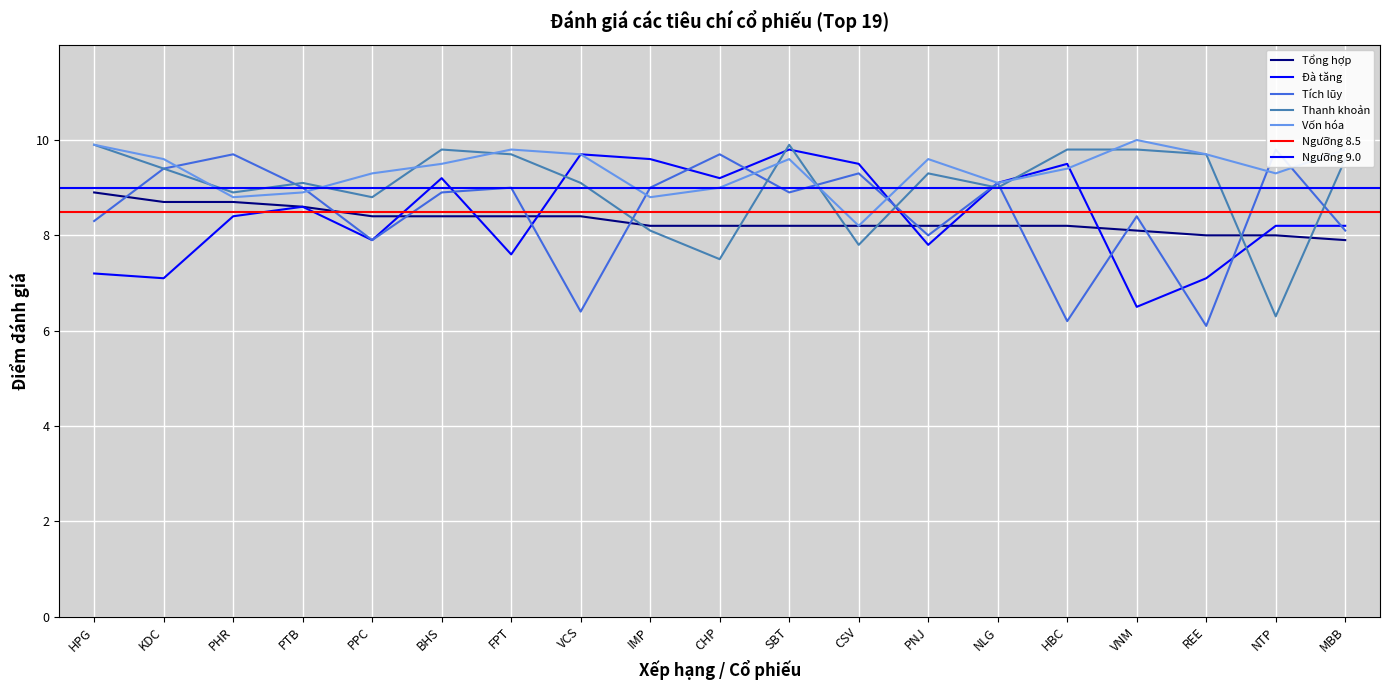

Rank the series by their maximum value, from highest to lowest.

Vốn hóa, Thanh khoản, Đà tăng, Tích lũy, Tổng hợp